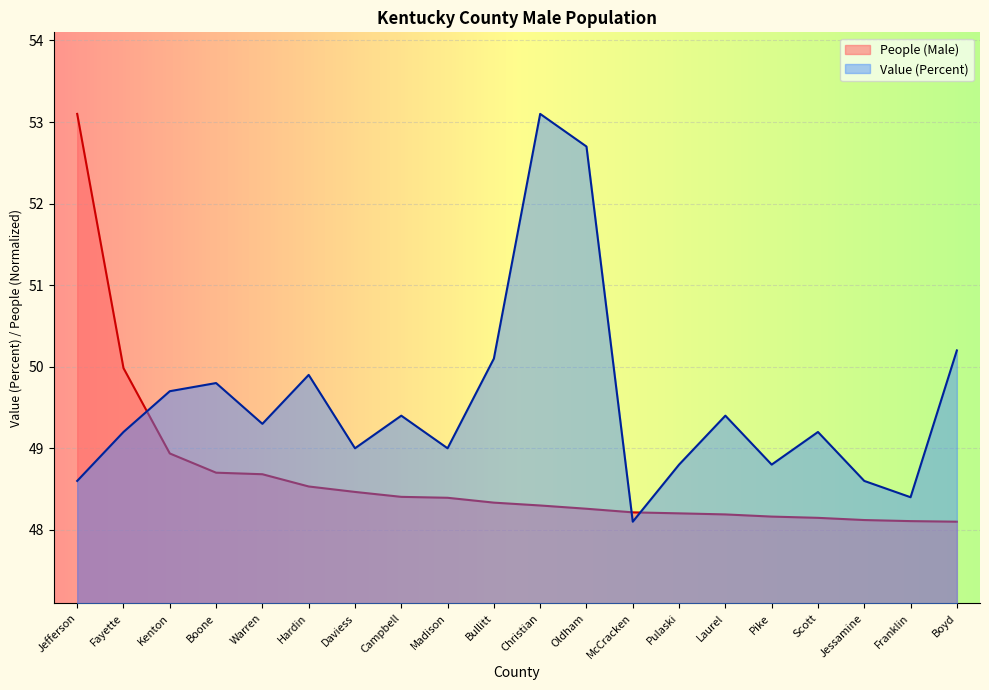

What is the total value across all series at Christian?

101.4